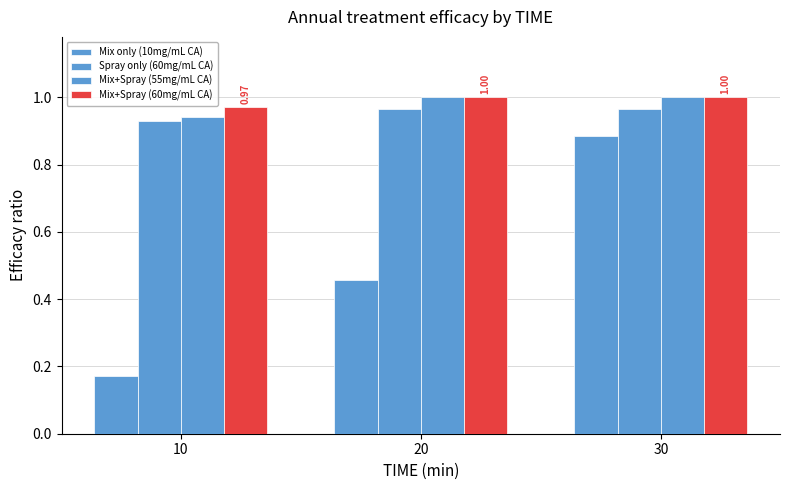

Rank the series at 20 from highest to lowest value.

Mix+Spray (55mg/mL CA), Mix+Spray (60mg/mL CA), Spray only (60mg/mL CA), Mix only (10mg/mL CA)